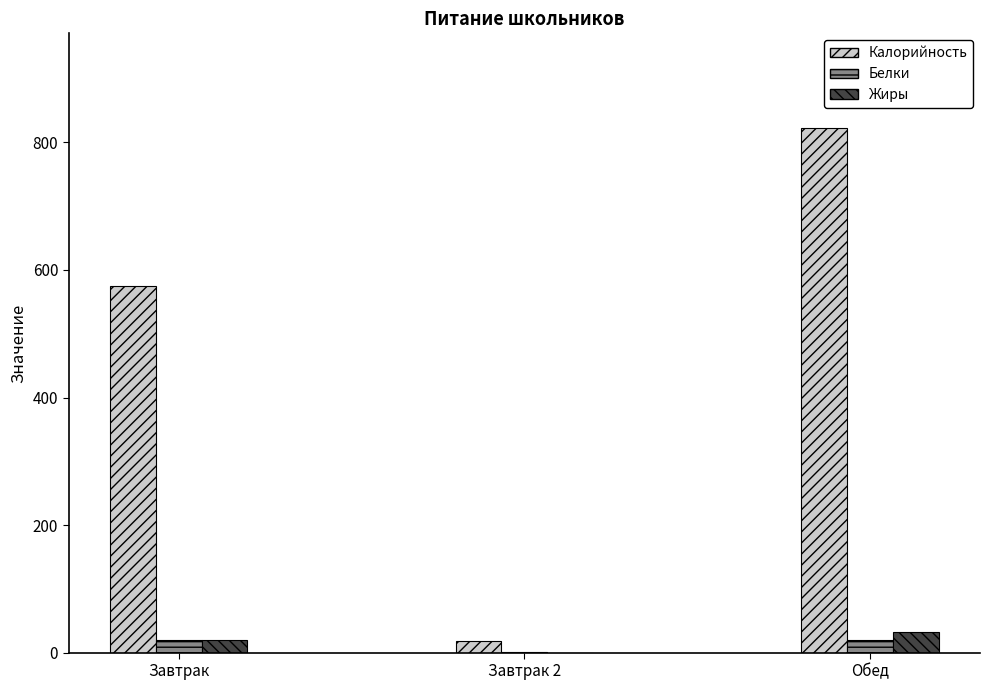

What is the sum of all Калорийность values?

1416.0